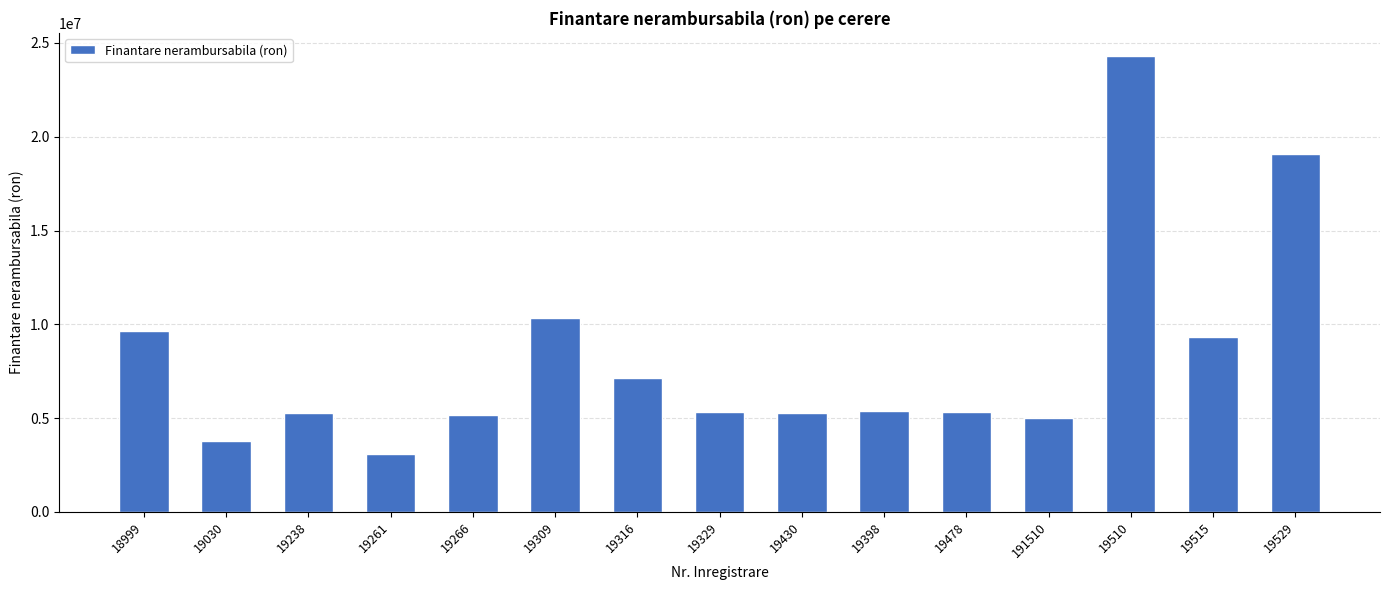

The chart shows a value of 5696767.0 at 19309. True or false?

False